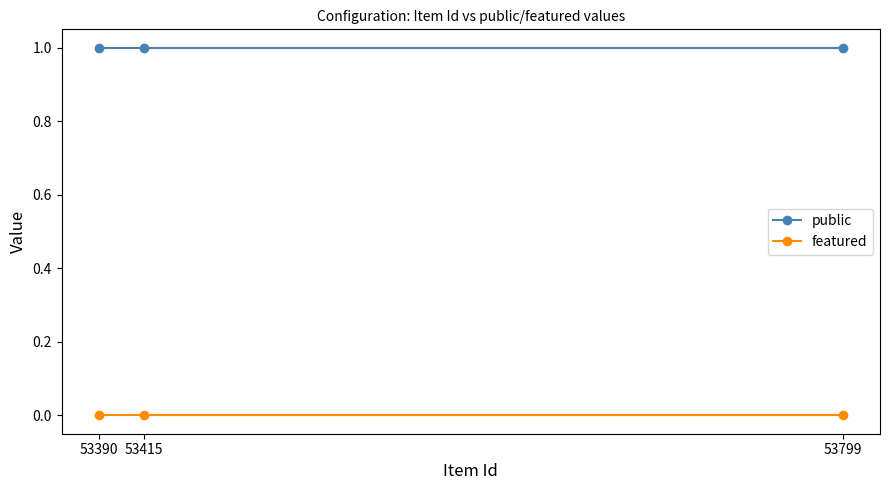

At which category is the sum across all series the highest?

53390